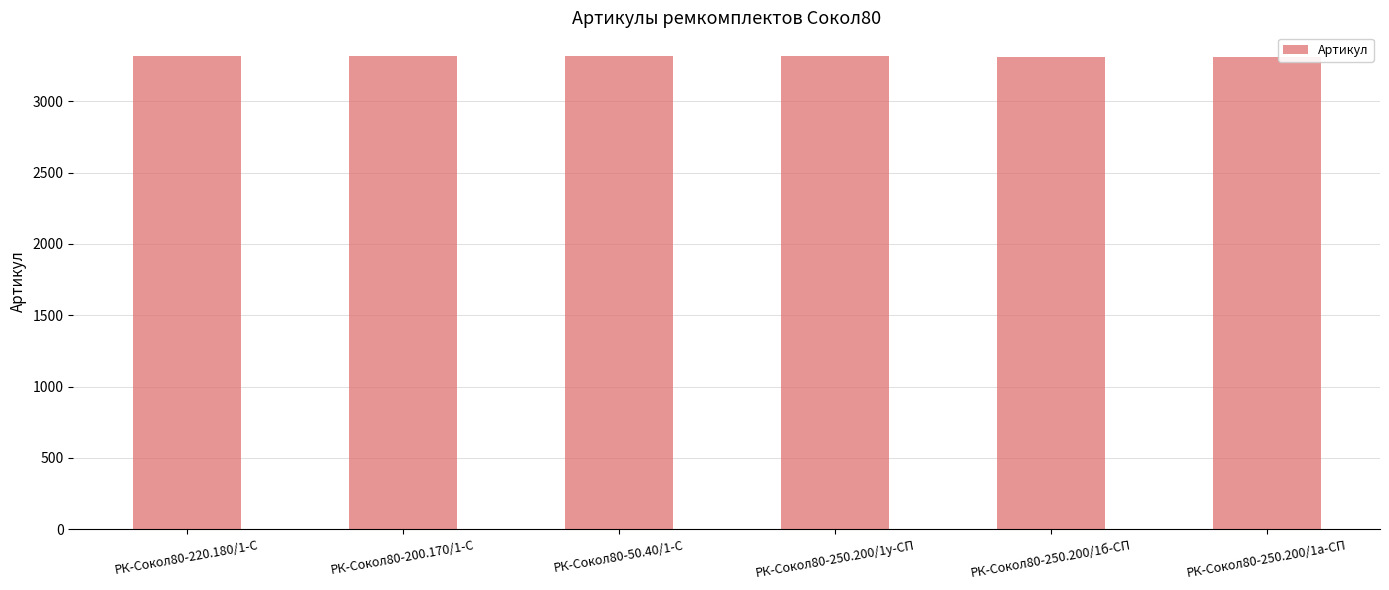

Count the values in the range 3313 to 3316.

4